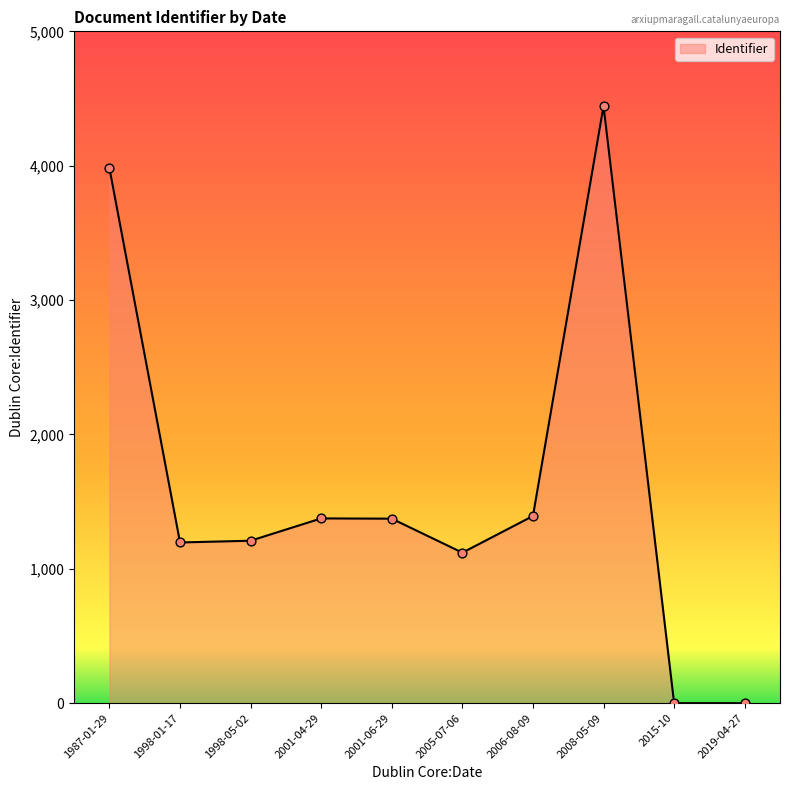

What is the change in value from 2001-04-29 to 2005-07-06?

-255